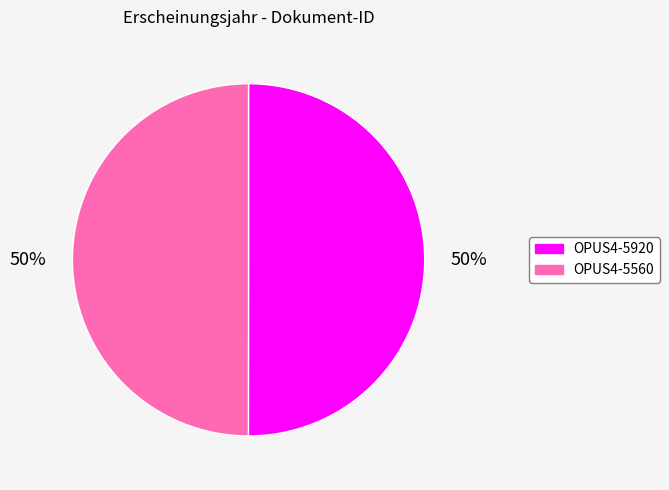

Is the sum of OPUS4-5560 and OPUS4-5920 greater than half?

Yes